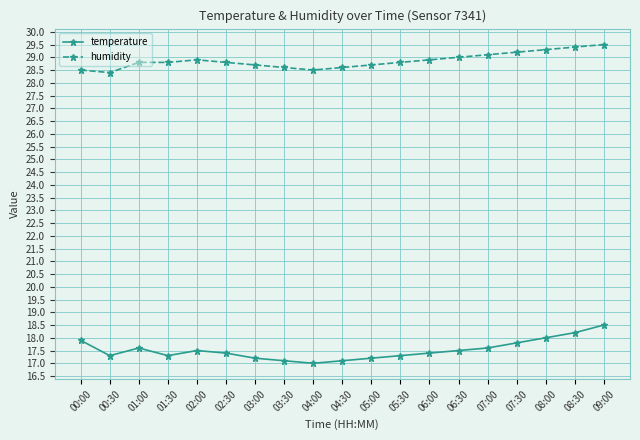

What is the label of the 19th point from the left?

09:00